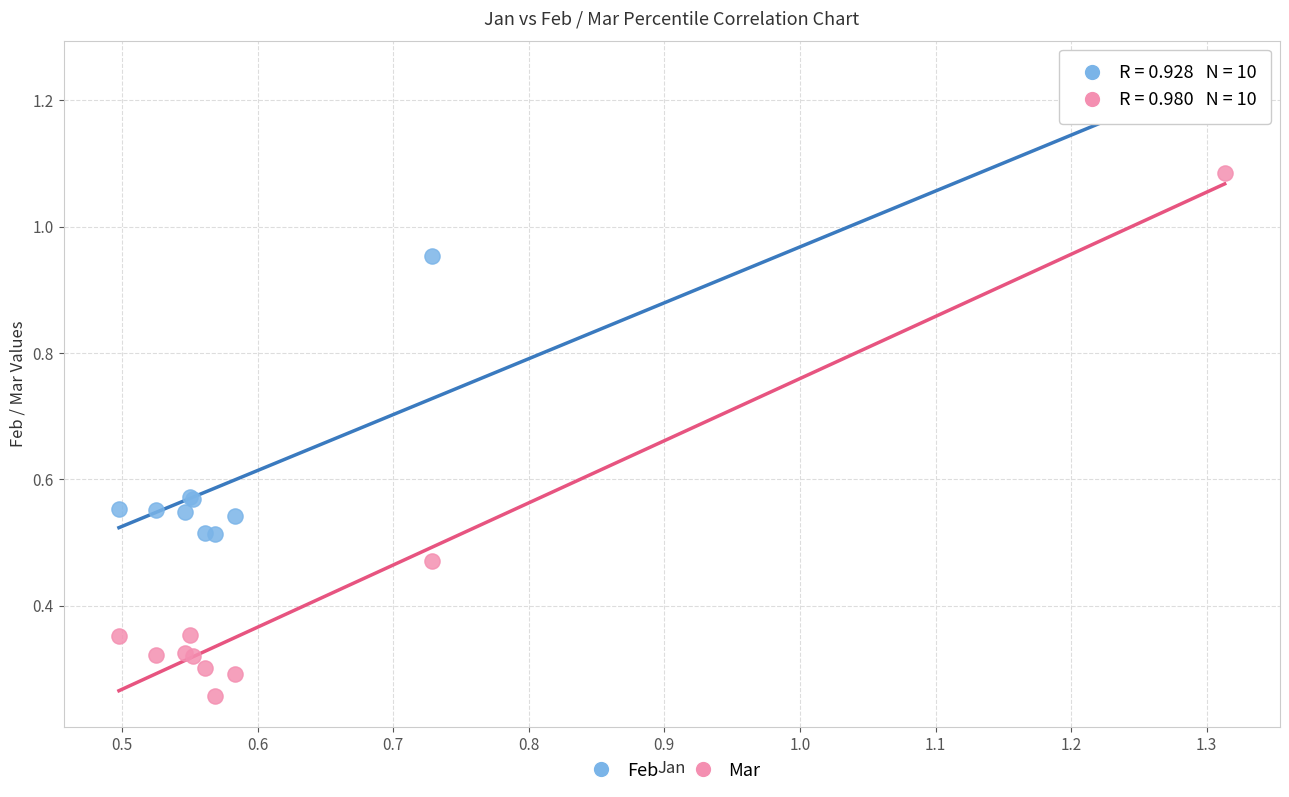

Which series contains the lowest Y value?

Mar